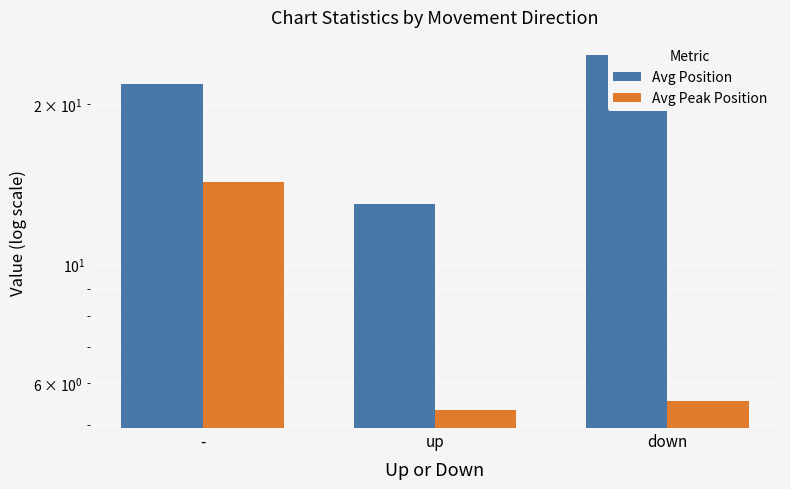

At which label does Avg Peak Position reach its peak?

-